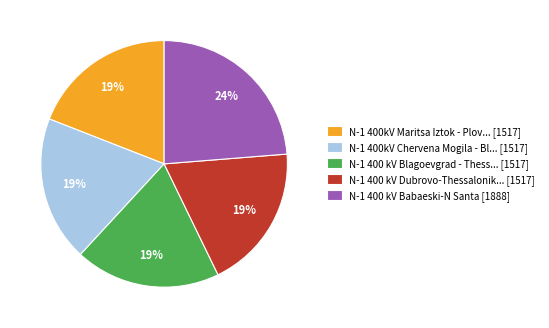

To the nearest percent, what is the difference between the largest and smallest slice percentages?

5%